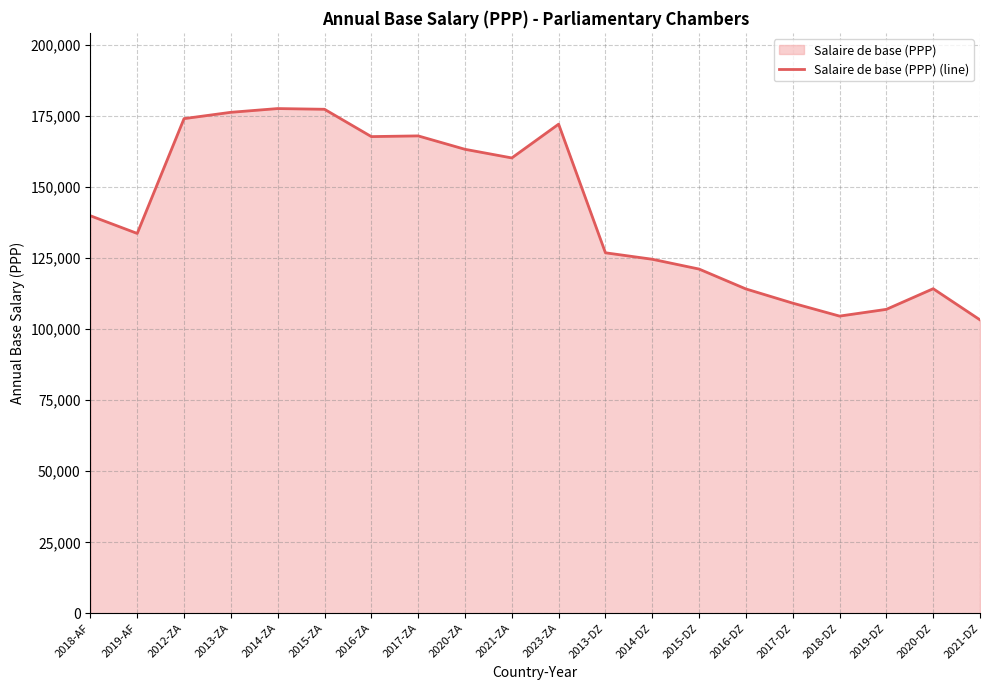

Rank the categories by value from lowest to highest.

2021-DZ, 2018-DZ, 2019-DZ, 2017-DZ, 2016-DZ, 2020-DZ, 2015-DZ, 2014-DZ, 2013-DZ, 2019-AF, 2018-AF, 2021-ZA, 2020-ZA, 2016-ZA, 2017-ZA, 2023-ZA, 2012-ZA, 2013-ZA, 2015-ZA, 2014-ZA